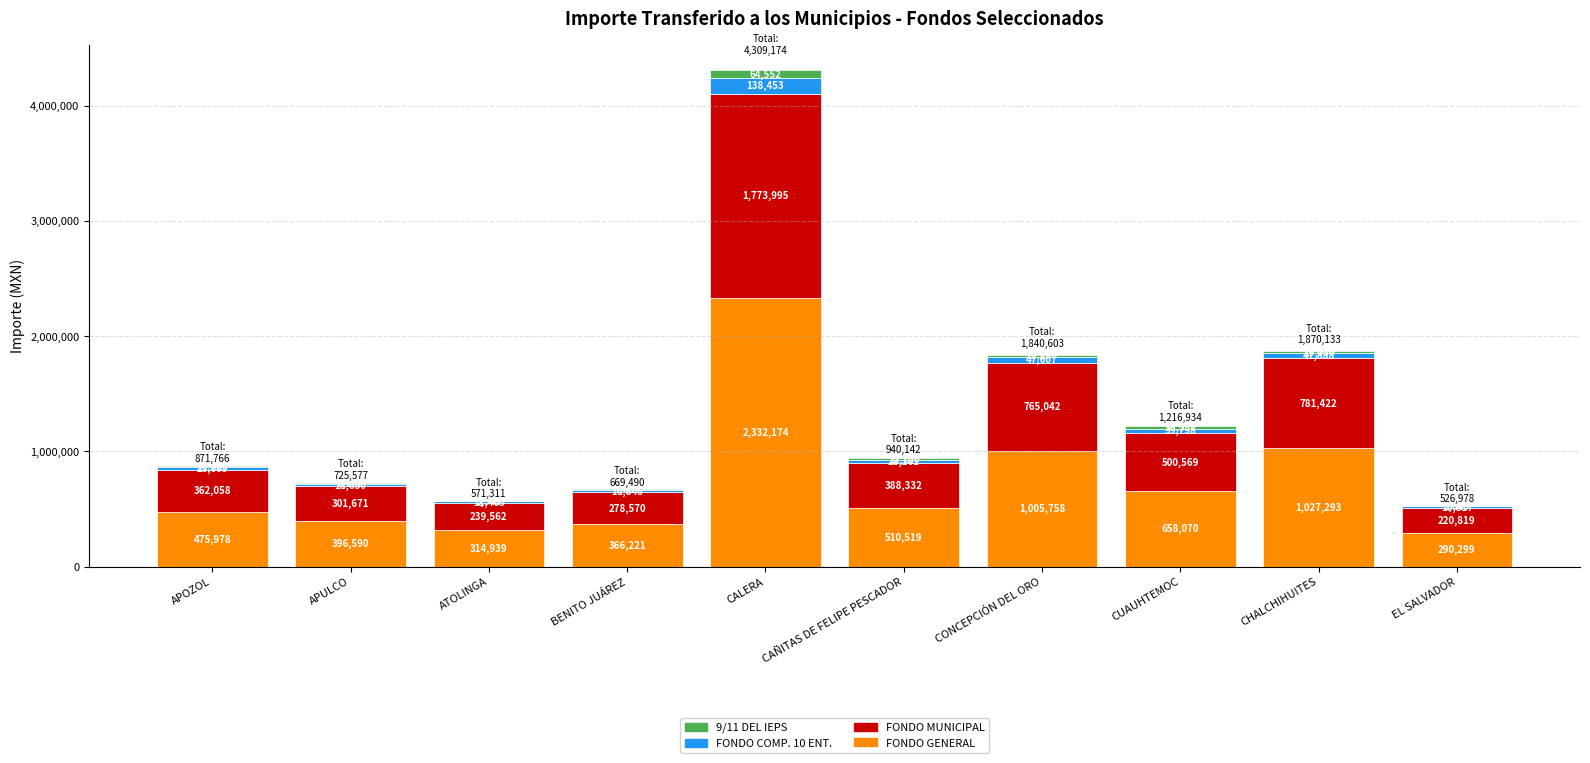

What are all the series names shown in the legend?

9/11 DEL IEPS, FONDO COMP. 10 ENT., FONDO MUNICIPAL, FONDO GENERAL